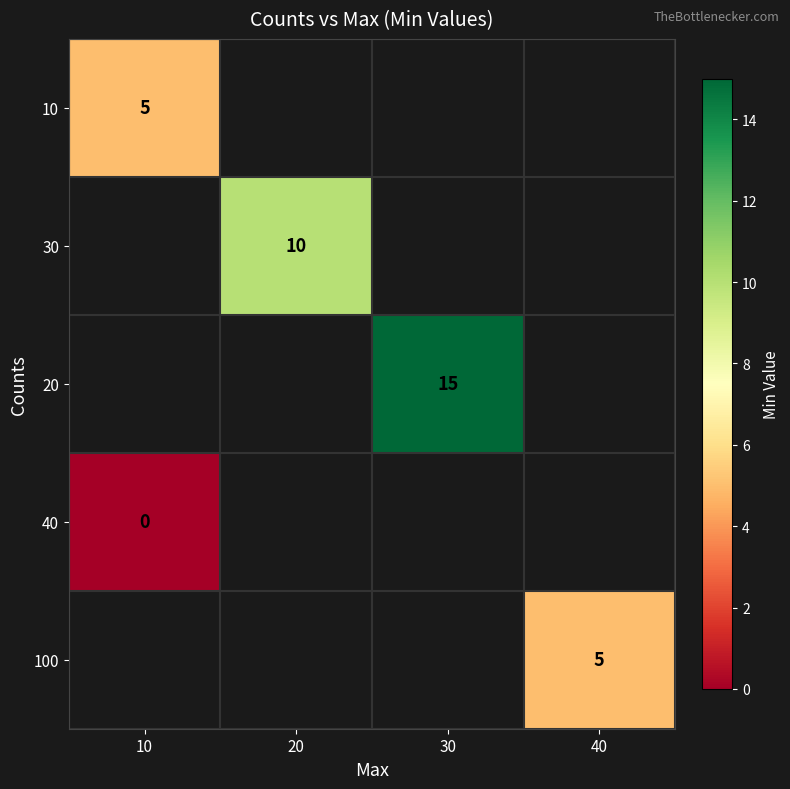

The 100 series shows 1 at 40. True or false?

False